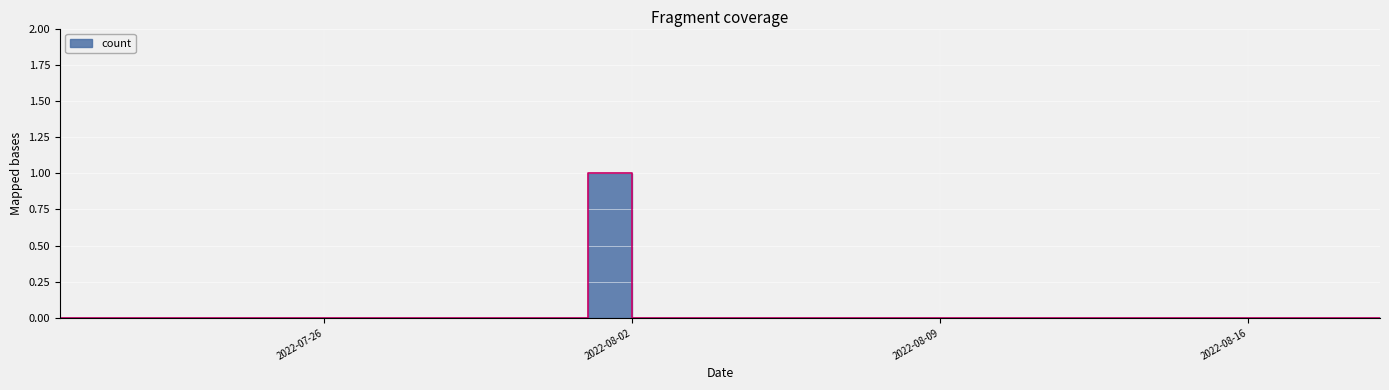

True or false: the data has more than 0 interior local peaks.

True